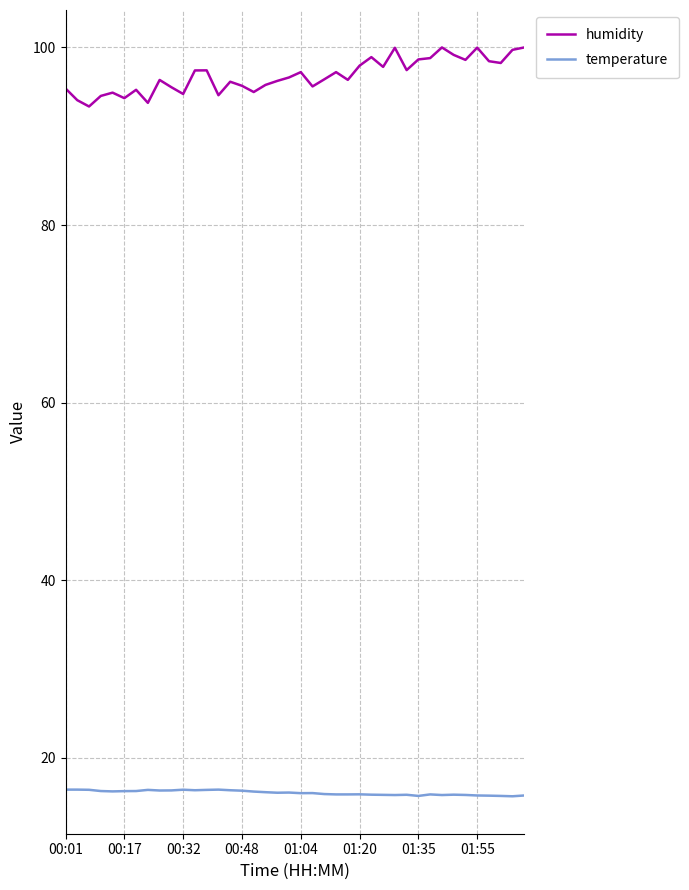

How many lines are shown in the chart?

2